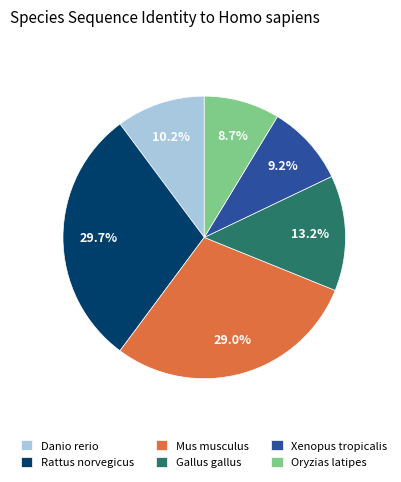

What percentage do Danio rerio and Mus musculus together represent?

39.2%